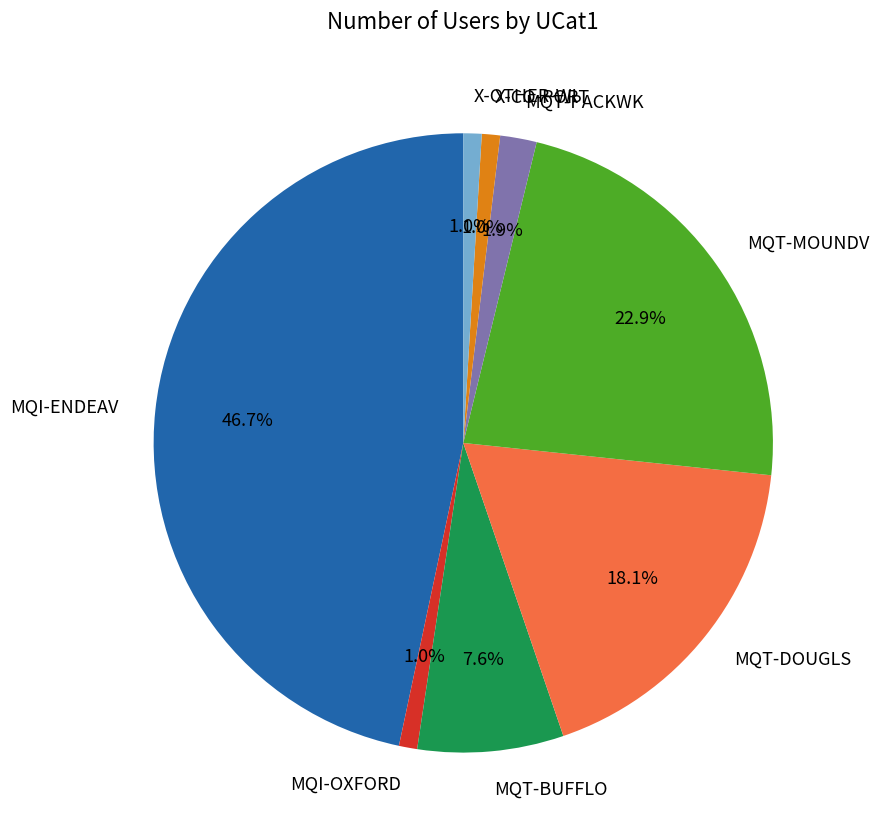

How many segments does this pie chart have?

8